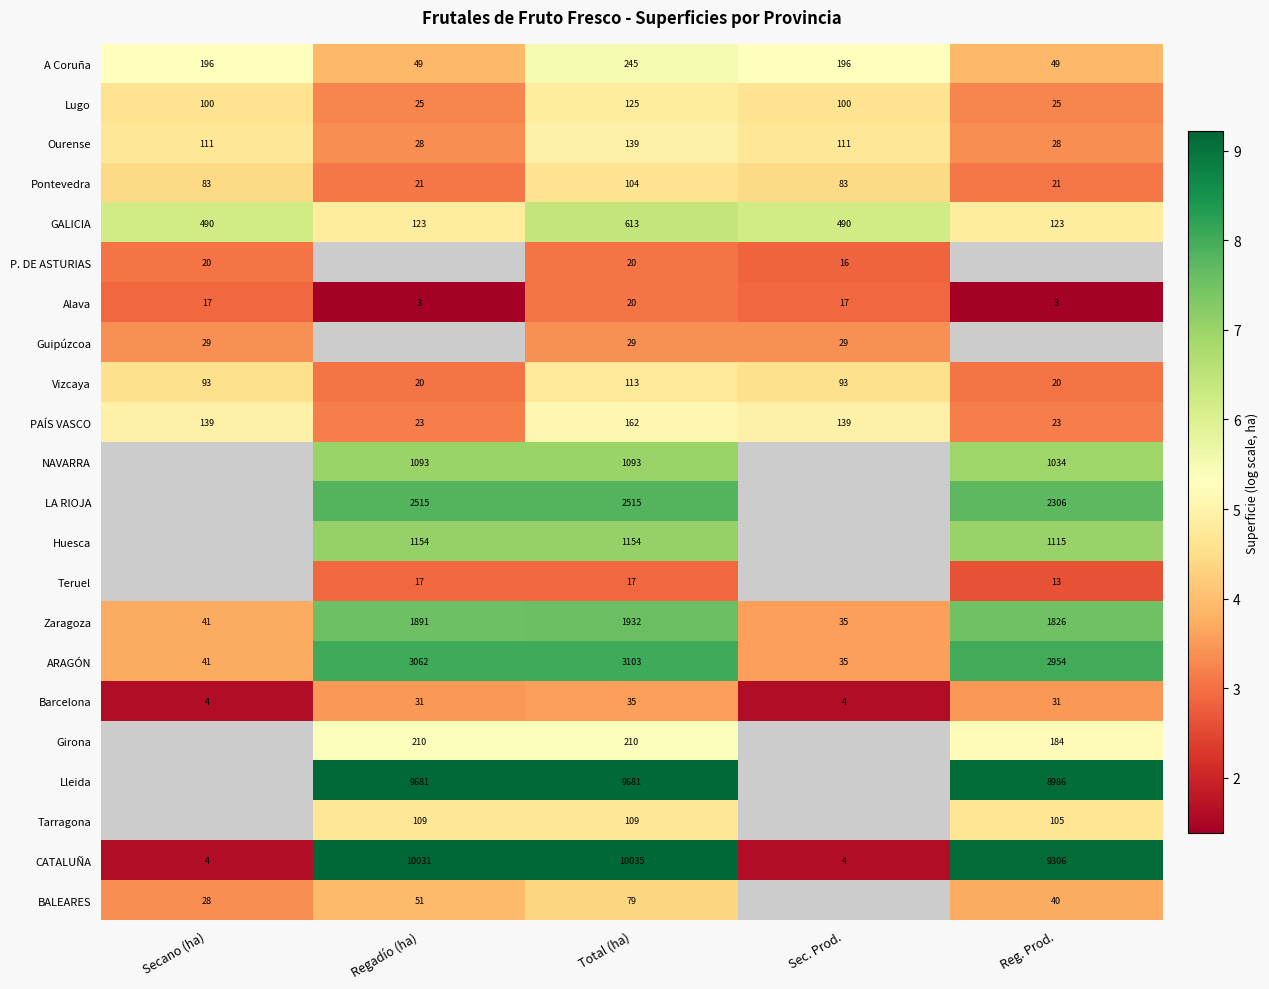

Is the value of BALEARES at Reg. Prod. greater than the value of GALICIA at Secano (ha)?

No